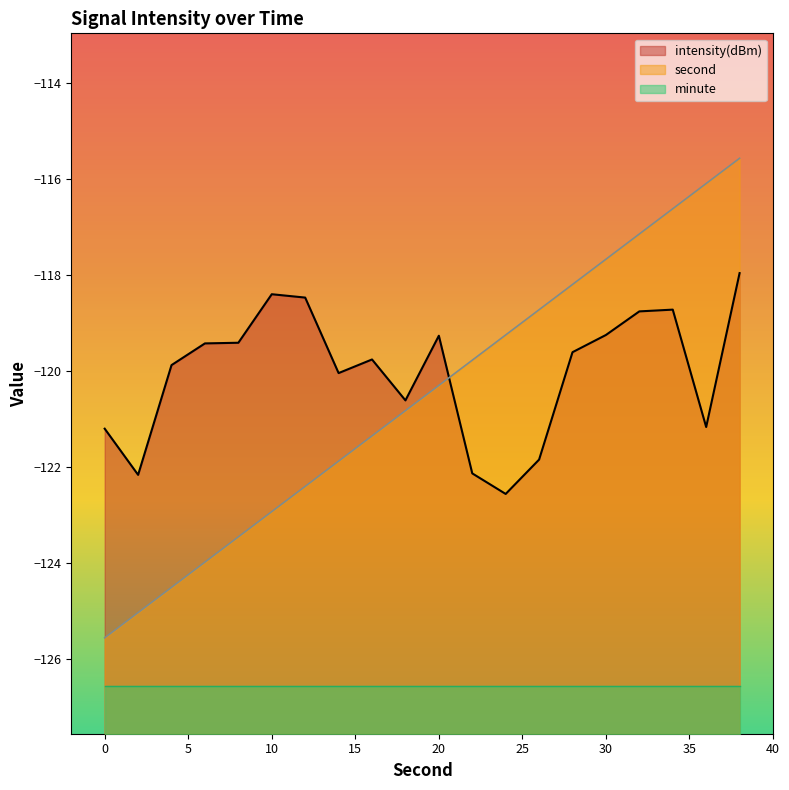

List the series in order of their peak value, lowest first.

minute, intensity(dBm), second